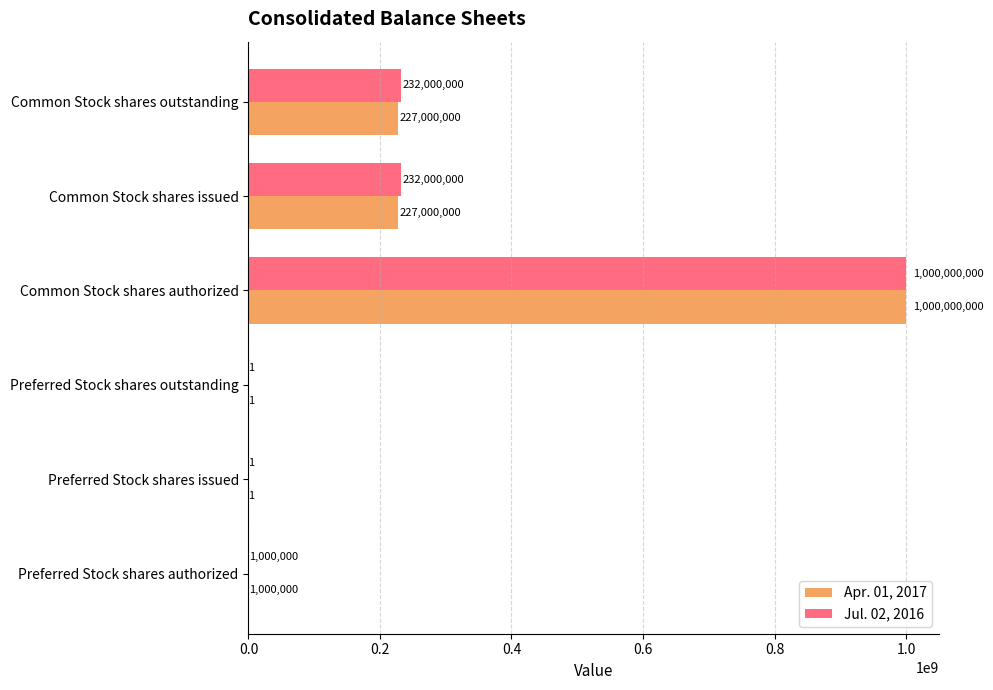

Which category has the highest value in the Jul. 02, 2016 series?

Common Stock shares authorized